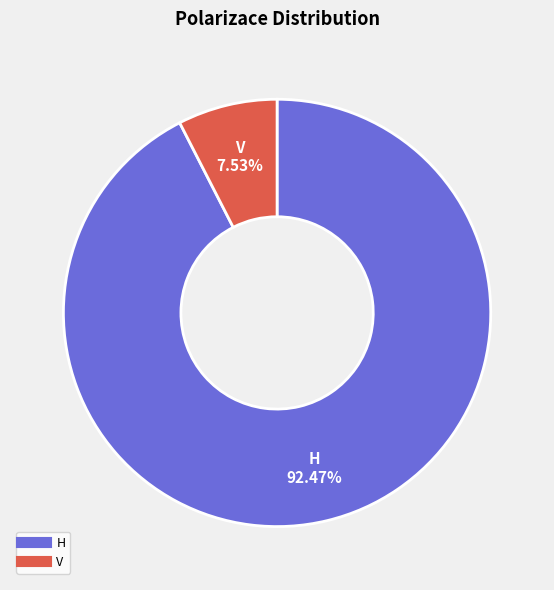

How many segments does this pie chart have?

2